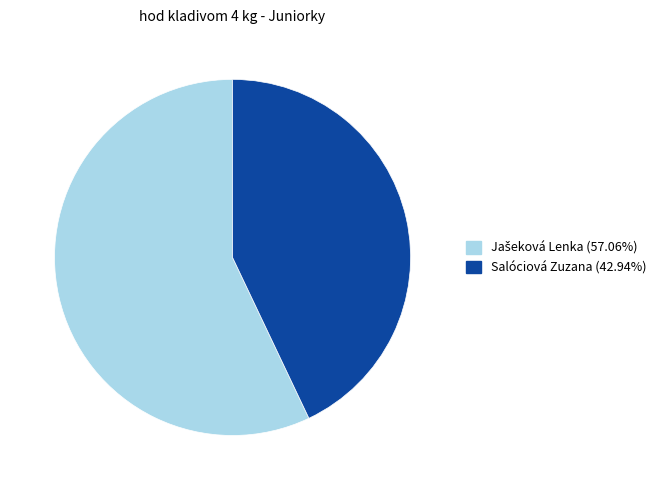

True or false: Salóciová Zuzana accounts for 43% of the total.

True